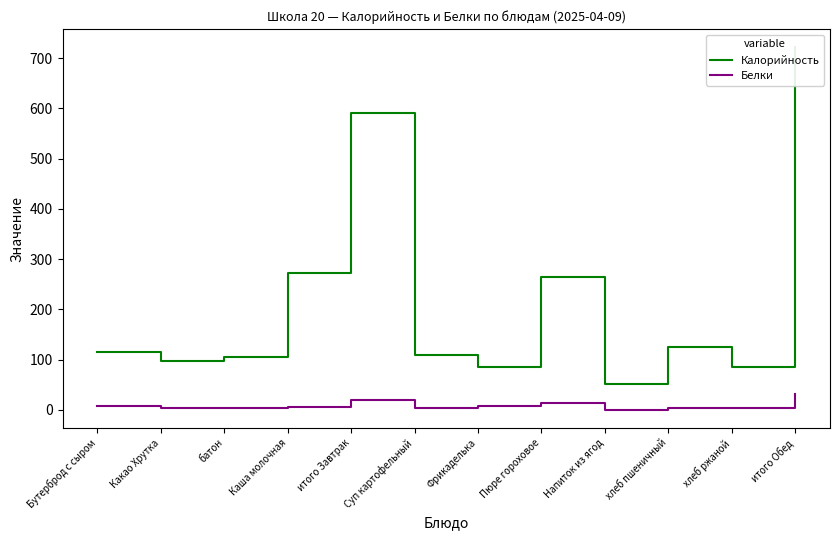

True or false: Белки has a value of 7 at Бутерброд с сыром.

True